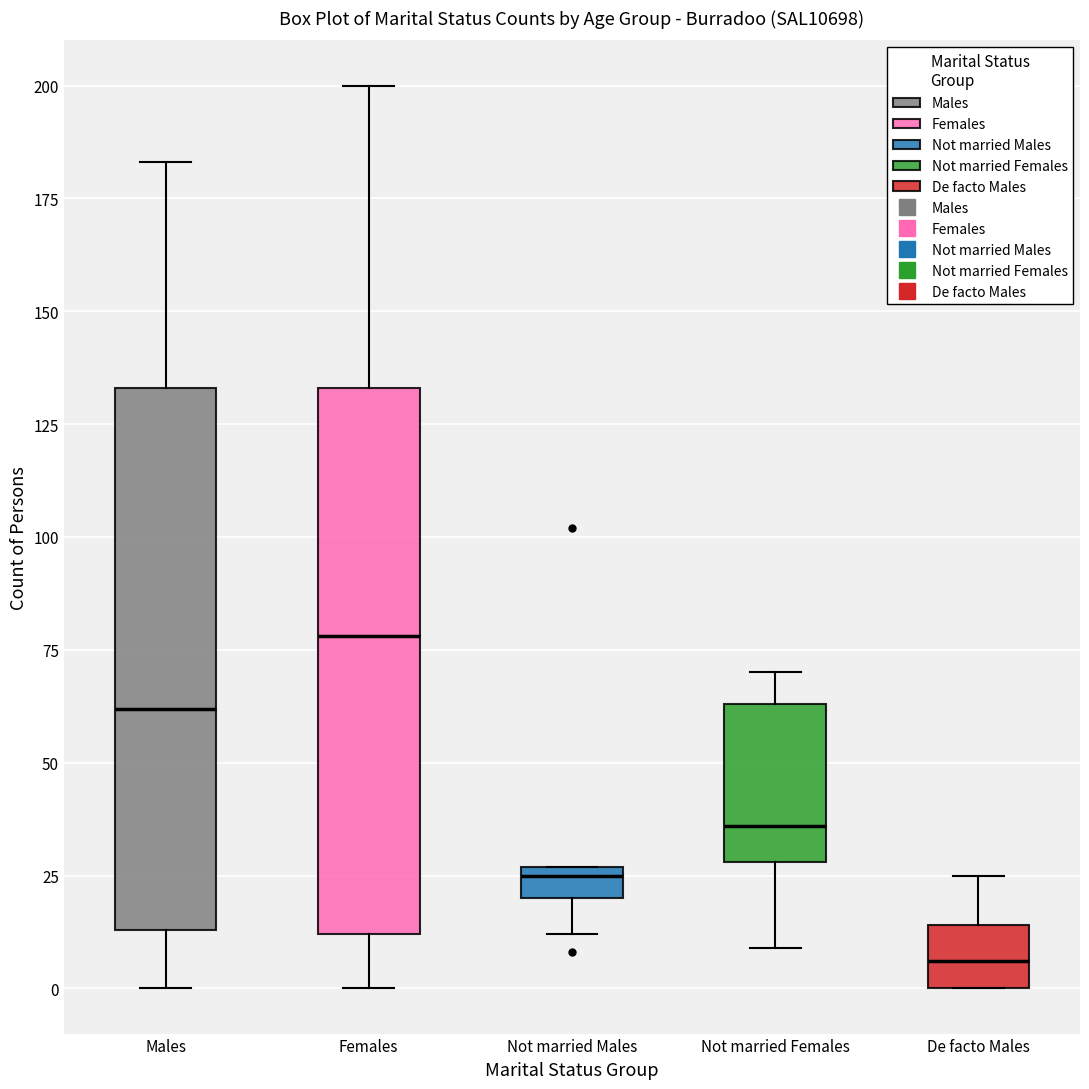

Where does the lower whisker of the box for Males end on the y-axis? The values are not printed on the chart, so give them approximately, as read against the axis.

0